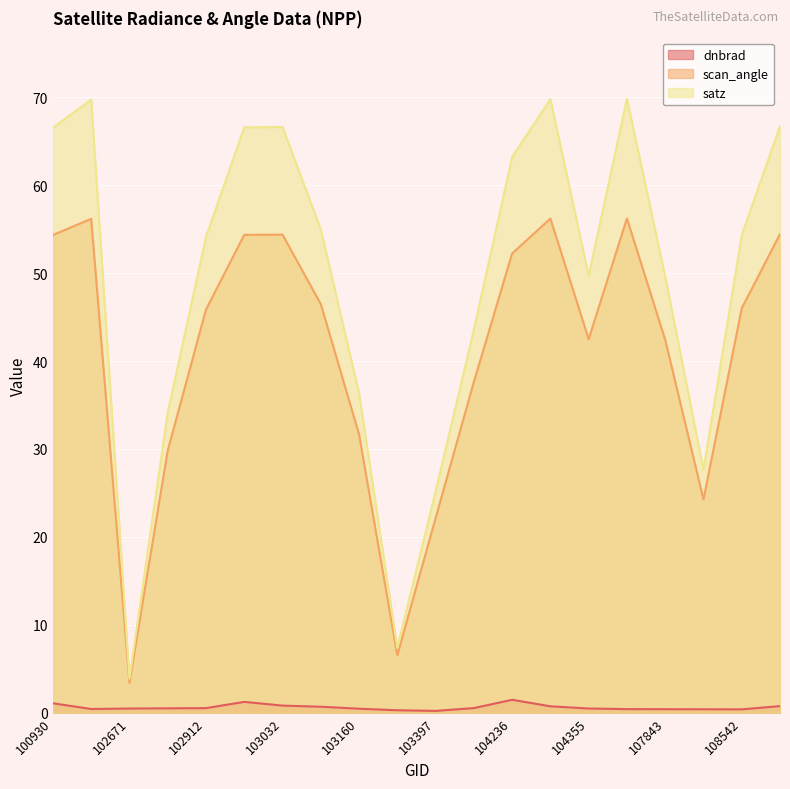

The value of scan_angle at 102421 is 56.2. True or false?

True